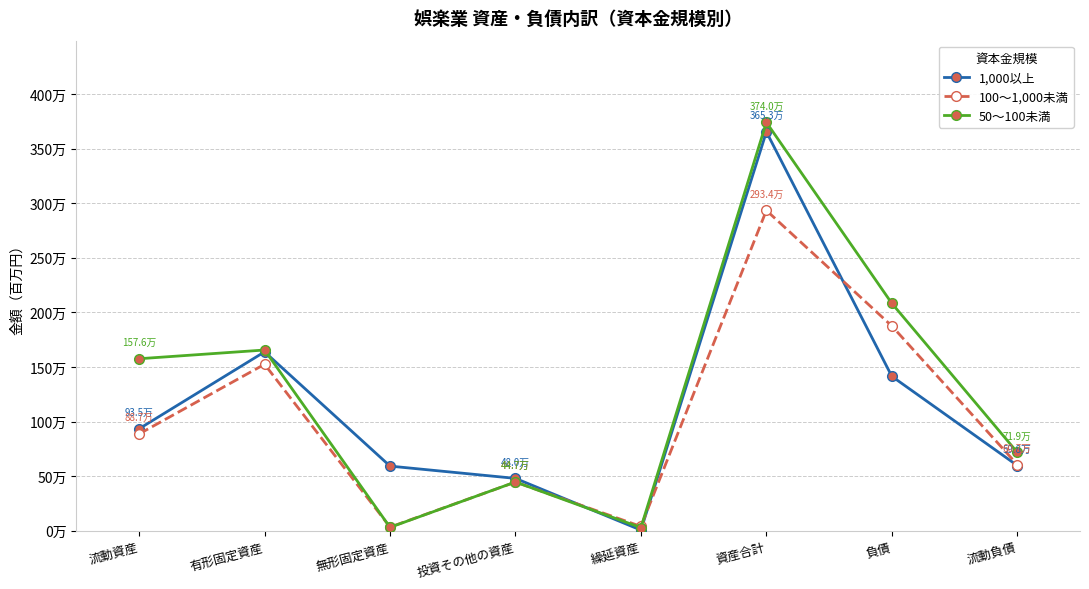

Reading left to right, list all the values displayed in this chart.

1,000以上: 934579	1638892	592684	480207	6600	3652962	1414675	598134
100～1,000未満: 887319	1525073	34140	446641	40456	2933629	1875616	606920
50～100未満: 1575743	1655590	32039	447238	29244	3739854	2082926	718554